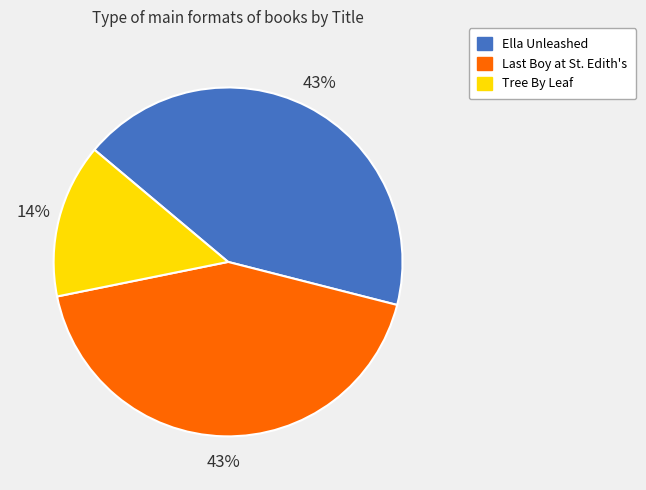

What percentage is the Ella Unleashed slice, to the nearest percent?

43%